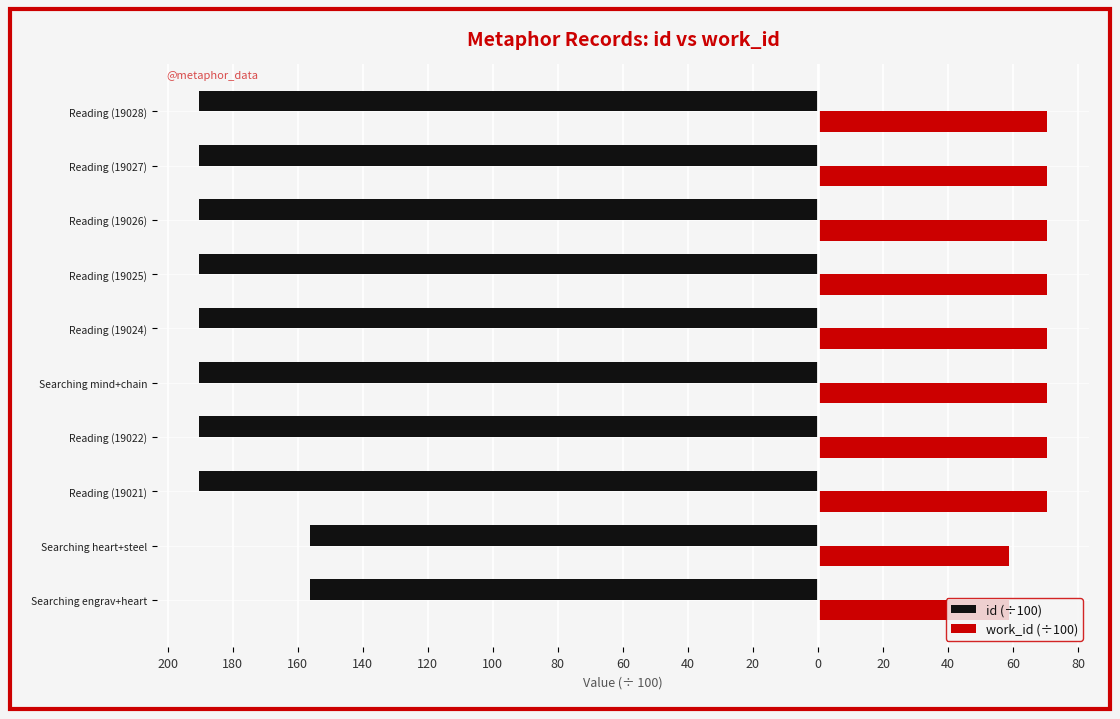

What are all the series names shown in the legend?

id (÷100), work_id (÷100)